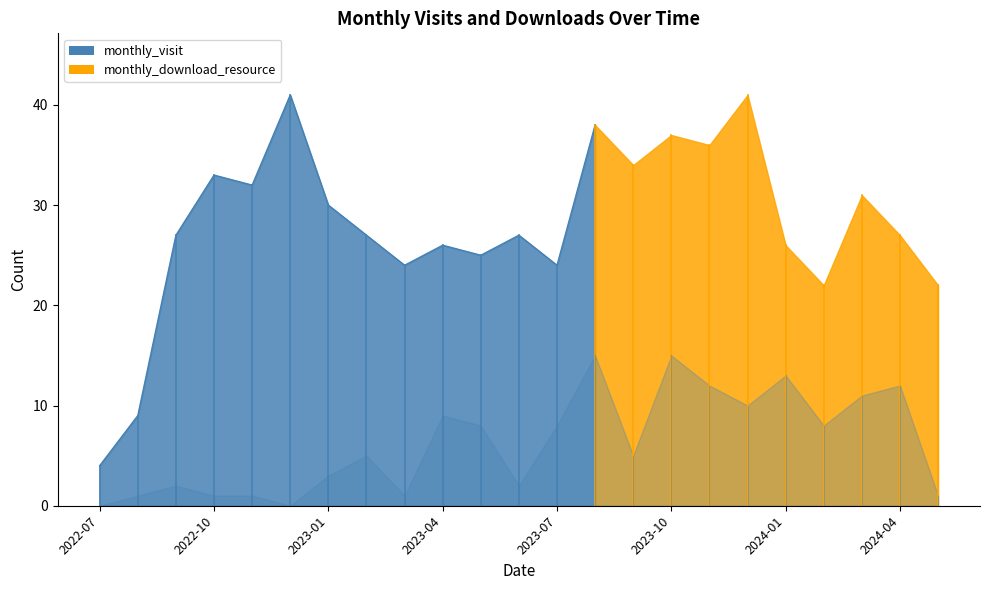

Which label corresponds to the smallest value in the chart?

2022-07